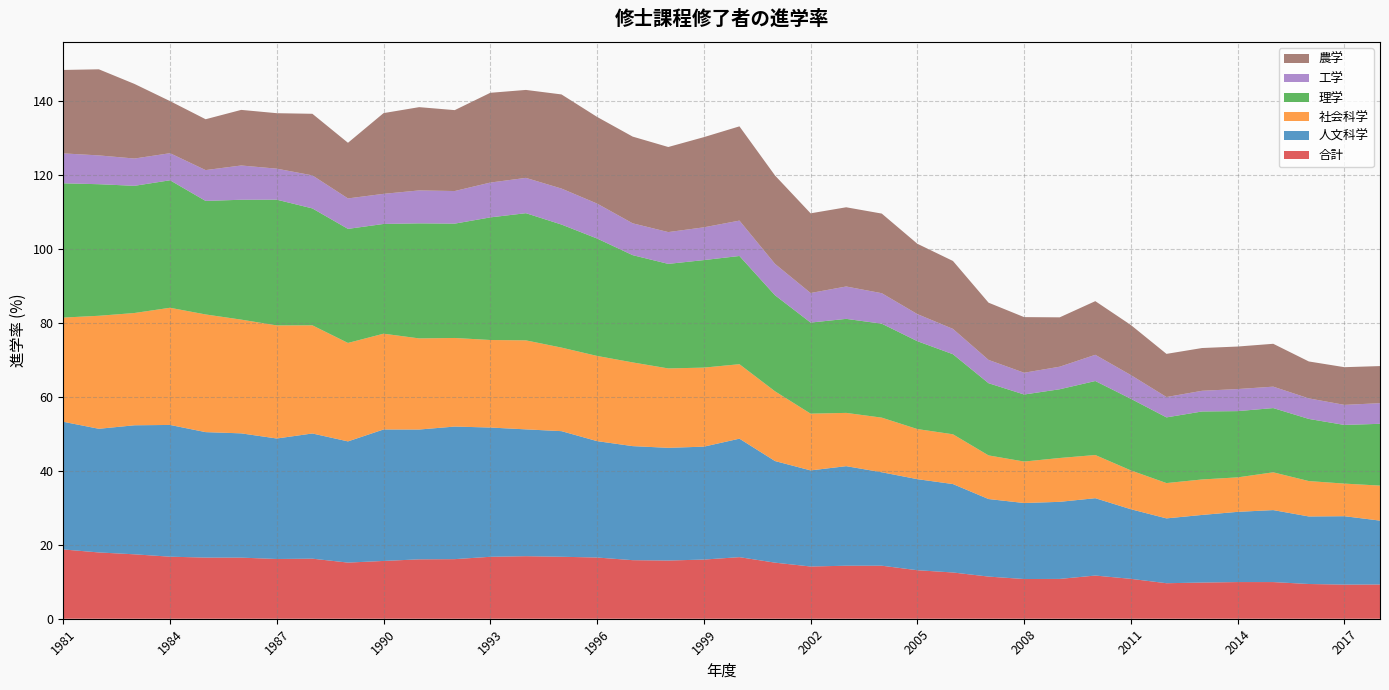

Reading left to right, what are all the values shown in this chart?

合計: 1981=18.7	1982=17.9	1983=17.4	1984=16.8	1985=16.5	1986=16.5	1987=16.2	1988=16.3	1989=15.2	1990=15.6	1991=16.1	1992=16.1	1993=16.8	1994=16.9	1995=16.8	1996=16.6	1997=15.8	1998=15.7	1999=16.0	2000=16.7	2001=15.2	2002=14.1	2003=14.3	2004=14.4	2005=13.1	2006=12.5	2007=11.4	2008=10.7	2009=10.8	2010=11.7	2011=10.8	2012=9.6	2013=9.8	2014=9.9	2015=9.9	2016=9.4	2017=9.2	2018=9.3
人文科学: 1981=34.6	1982=33.5	1983=34.9	1984=35.7	1985=34.0	1986=33.6	1987=32.6	1988=33.9	1989=32.8	1990=35.6	1991=35.1	1992=35.9	1993=35.0	1994=34.3	1995=34.0	1996=31.5	1997=30.9	1998=30.5	1999=30.6	2000=32.1	2001=27.5	2002=26.0	2003=26.9	2004=25.3	2005=24.6	2006=23.9	2007=21.0	2008=20.6	2009=20.9	2010=20.9	2011=18.8	2012=17.5	2013=18.3	2014=19.0	2015=19.5	2016=18.3	2017=18.5	2018=17.3
社会科学: 1981=28.2	1982=30.6	1983=30.4	1984=31.7	1985=31.8	1986=30.8	1987=30.6	1988=29.3	1989=26.6	1990=25.9	1991=24.7	1992=24.0	1993=23.7	1994=24.1	1995=22.6	1996=23.1	1997=22.7	1998=21.5	1999=21.4	2000=20.2	2001=18.9	2002=15.4	2003=14.4	2004=14.8	2005=13.6	2006=13.5	2007=11.8	2008=11.2	2009=11.9	2010=11.7	2011=10.5	2012=9.6	2013=9.6	2014=9.3	2015=10.2	2016=9.6	2017=8.8	2018=9.5
理学: 1981=36.3	1982=35.6	1983=34.4	1984=34.5	1985=30.7	1986=32.4	1987=34.0	1988=31.6	1989=30.9	1990=29.7	1991=31.1	1992=30.9	1993=33.2	1994=34.4	1995=33.3	1996=31.8	1997=29.0	1998=28.3	1999=29.1	2000=29.3	2001=26.0	2002=24.6	2003=25.4	2004=25.4	2005=23.8	2006=21.7	2007=19.5	2008=18.1	2009=18.6	2010=20.0	2011=19.4	2012=17.8	2013=18.4	2014=17.9	2015=17.4	2016=16.8	2017=15.9	2018=16.7
工学: 1981=8.1	1982=7.8	1983=7.4	1984=7.3	1985=8.3	1986=9.3	1987=8.4	1988=8.9	1989=8.2	1990=8.1	1991=8.9	1992=8.8	1993=9.4	1994=9.6	1995=9.7	1996=9.5	1997=8.6	1998=8.6	1999=8.9	2000=9.6	2001=8.5	2002=8.0	2003=8.8	2004=8.3	2005=7.3	2006=6.9	2007=6.3	2008=5.9	2009=6.1	2010=7.1	2011=6.4	2012=5.5	2013=5.6	2014=6.0	2015=5.8	2016=5.6	2017=5.4	2018=5.6
農学: 1981=22.6	1982=23.3	1983=20.2	1984=14.1	1985=13.8	1986=15.0	1987=15.0	1988=16.7	1989=15.1	1990=21.8	1991=22.5	1992=21.9	1993=24.3	1994=23.8	1995=25.5	1996=23.5	1997=23.5	1998=23.0	1999=24.4	2000=25.5	2001=23.9	2002=21.6	2003=21.4	2004=21.5	2005=19.0	2006=18.4	2007=15.5	2008=15.0	2009=13.4	2010=14.5	2011=13.5	2012=11.7	2013=11.6	2014=11.5	2015=11.6	2016=10.0	2017=10.2	2018=10.0